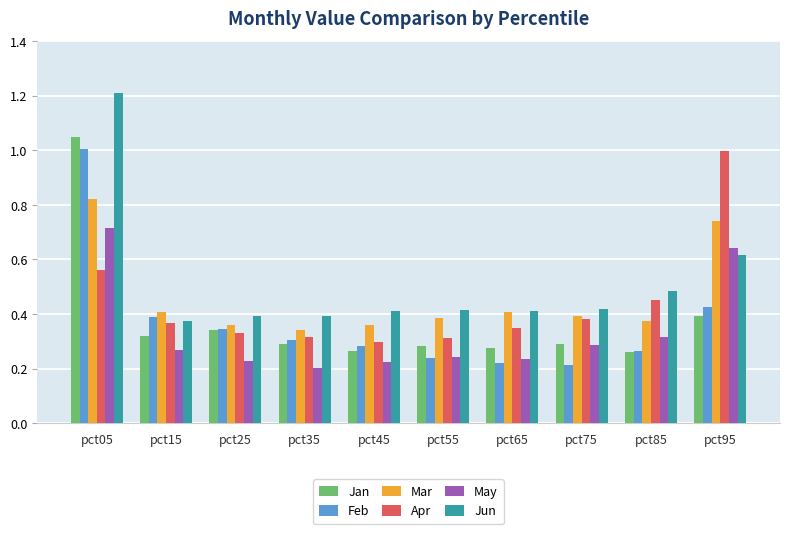

Count the number of data series in this chart.

6